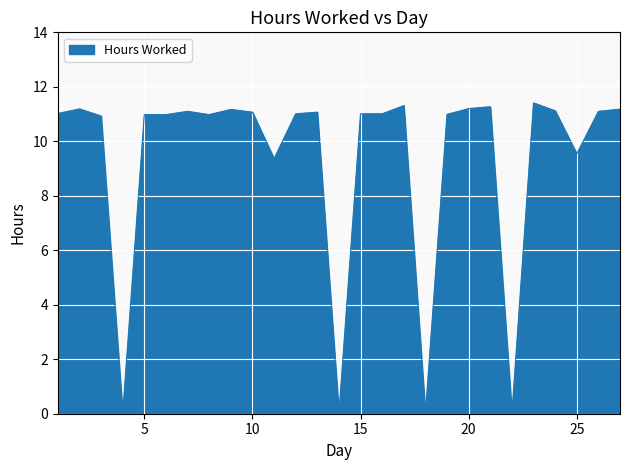

What is the difference between the maximum and minimum values?

11.4